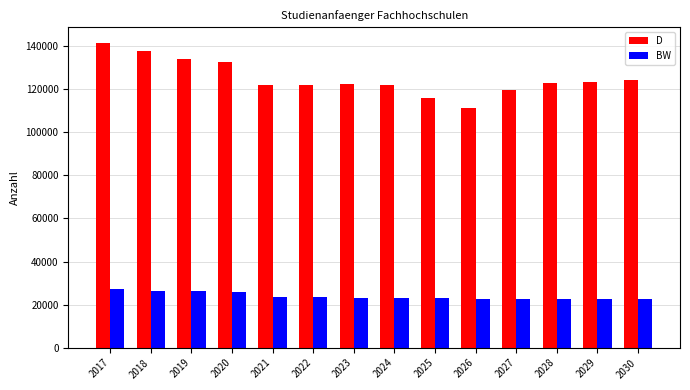

Which series has the widest spread of values?

D